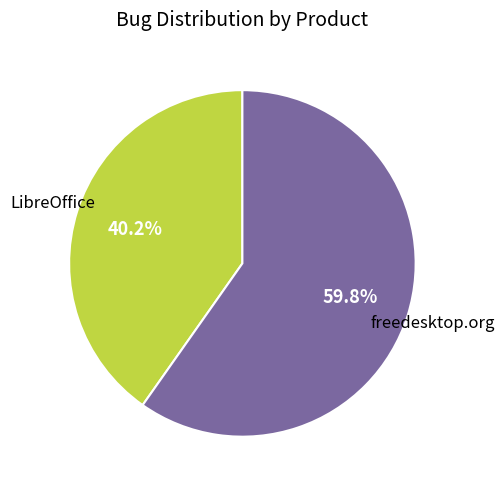

Is there any slice that represents more than half of the pie?

Yes